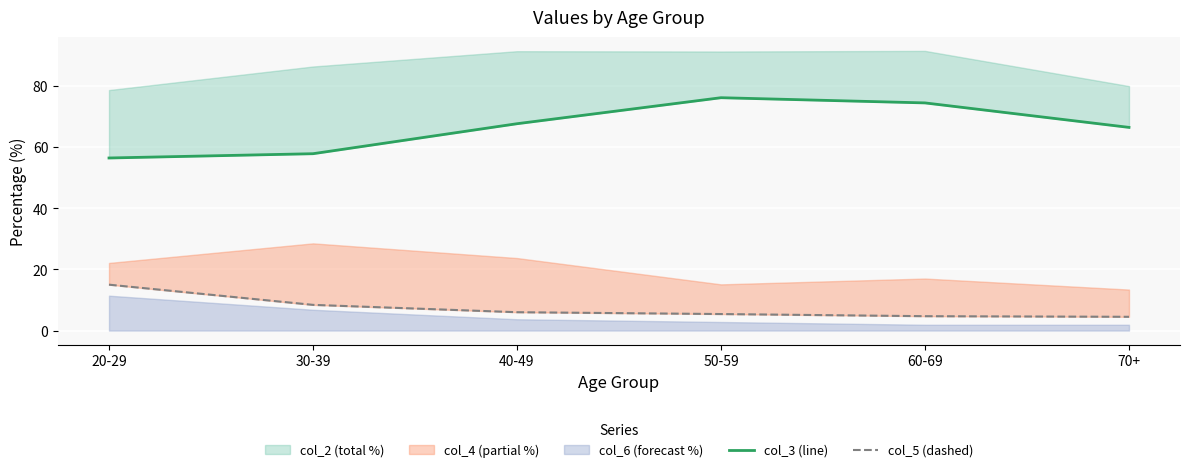

The col_3 (line) series shows 73.9 at 20-29. True or false?

False